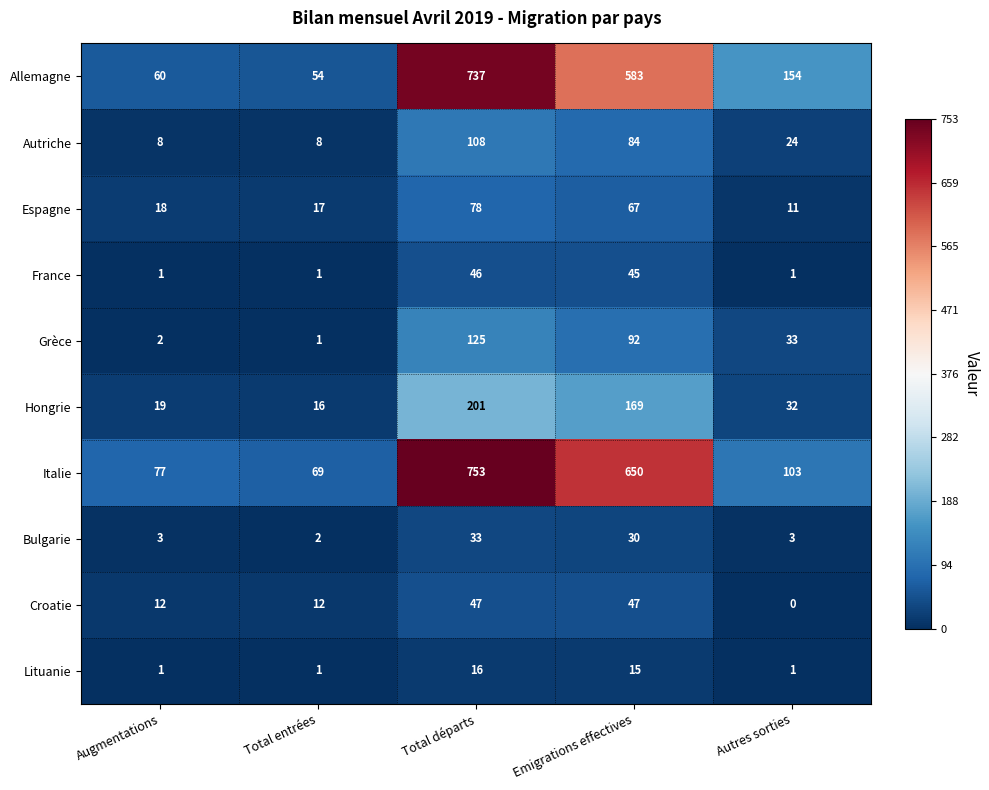

Is the value of France at Autres sorties greater than the value of Italie at Emigrations effectives?

No